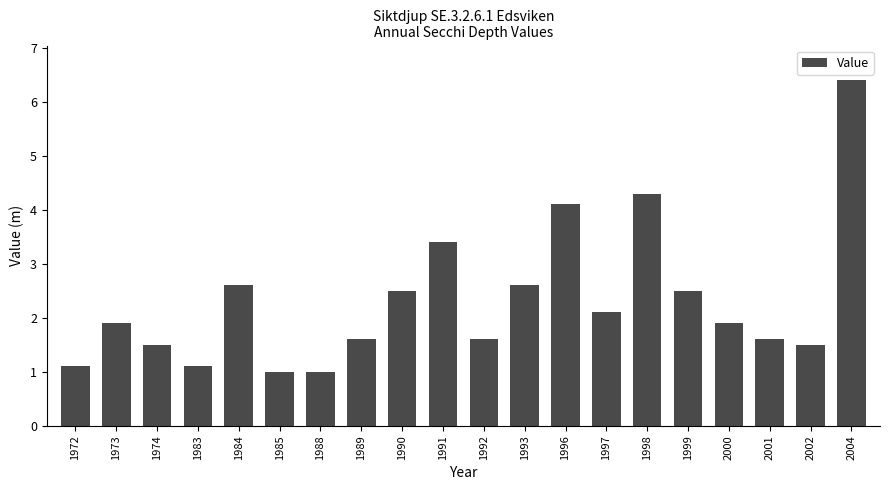

Count the number of data series in this chart.

1